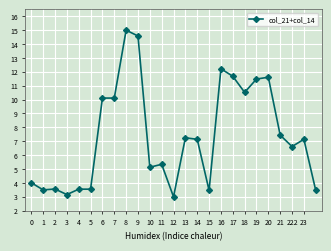

What is the value of the 23rd point from the left?

6.6